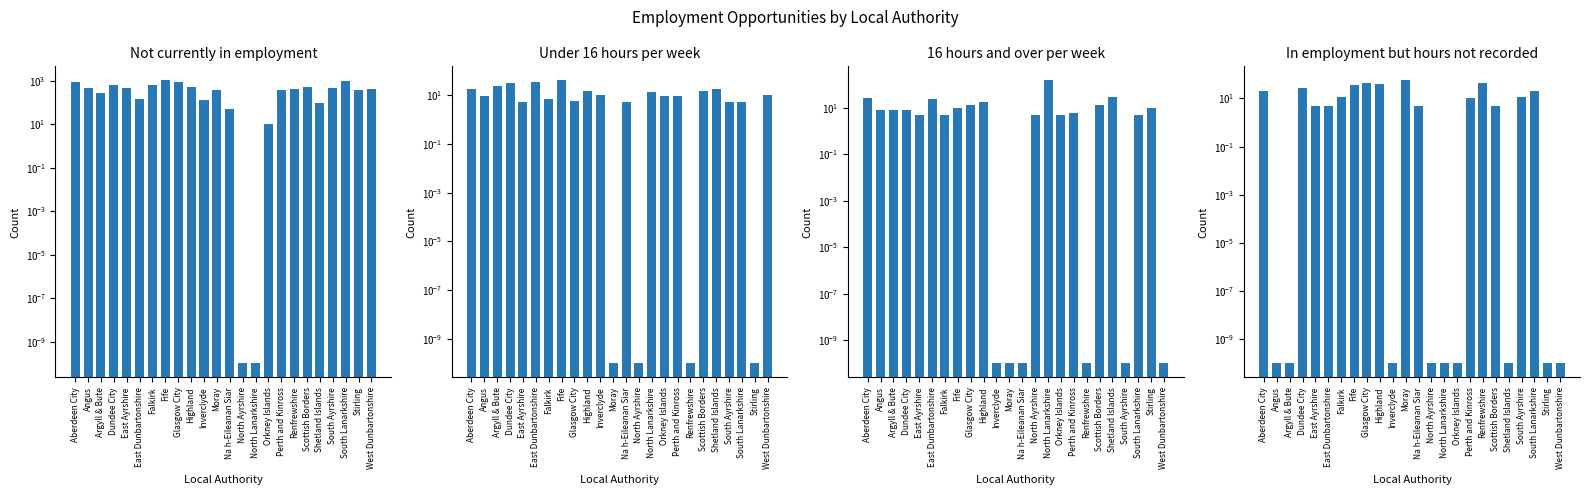

List the series in order of their peak value, highest first.

Not currently in employment, 16 hours and over per week, In employment but hours not recorded, Under 16 hours per week